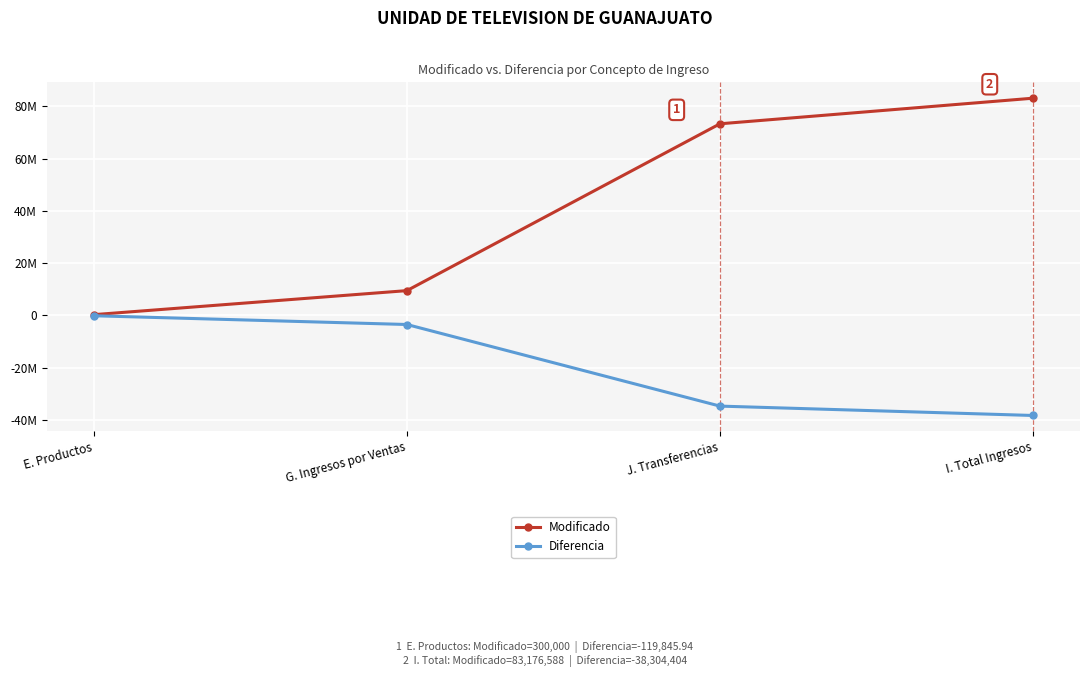

What is the spread (max minus min) of values at G. Ingresos por Ventas?

12970961.5